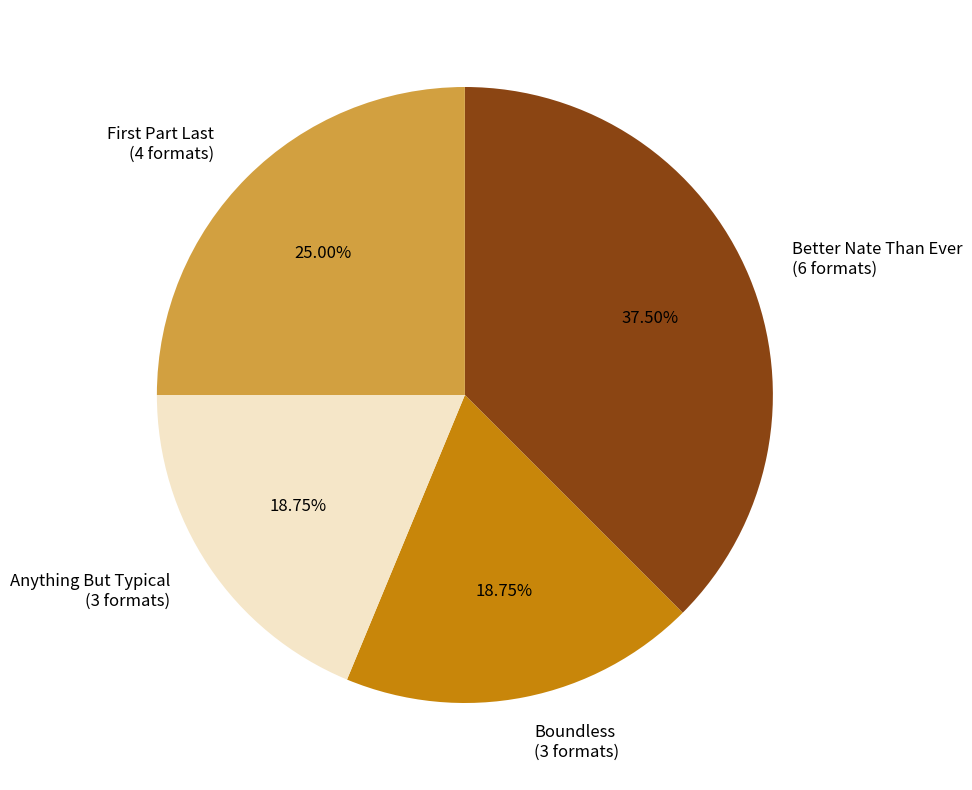

Which category has the biggest portion of the pie?

Better Nate Than Ever